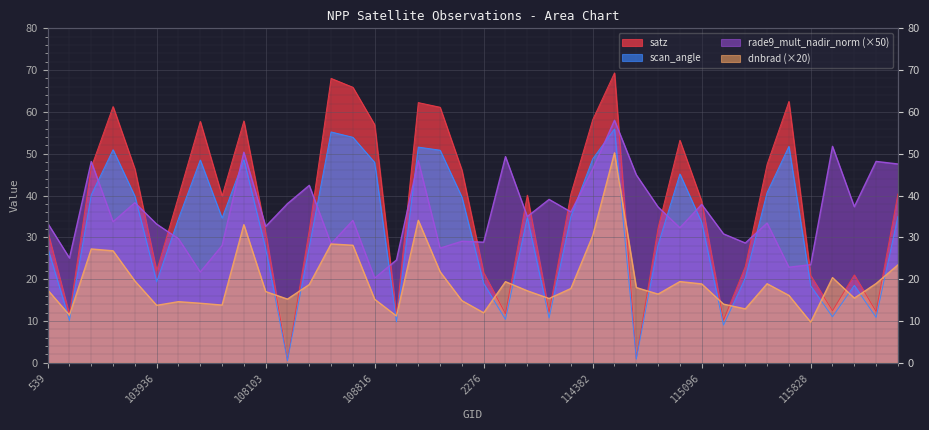

At which label does dnbrad first exceed 17?

539